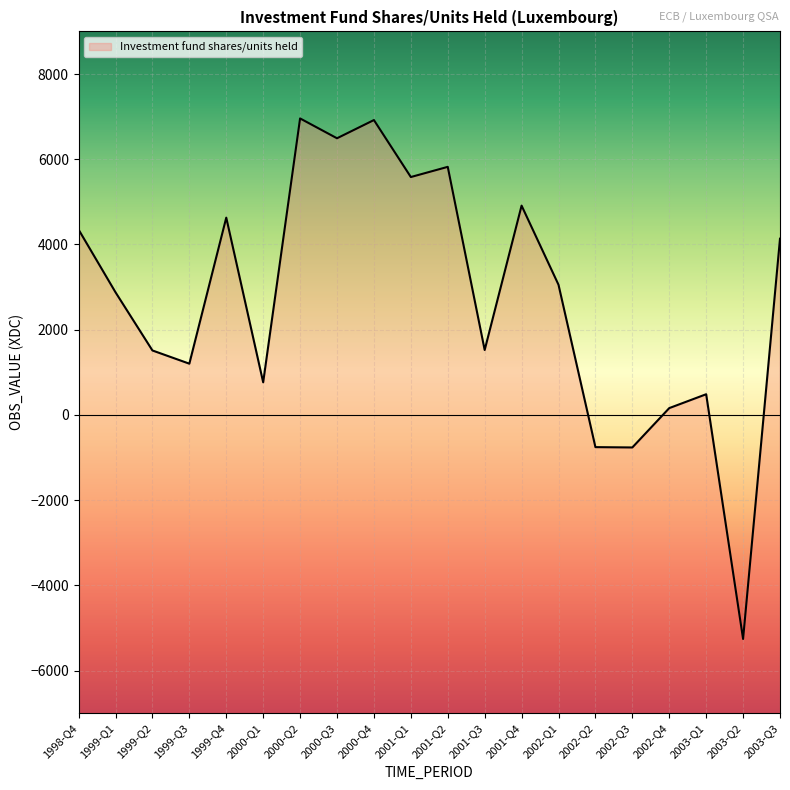

What is the difference between the maximum and minimum values?

12216.0